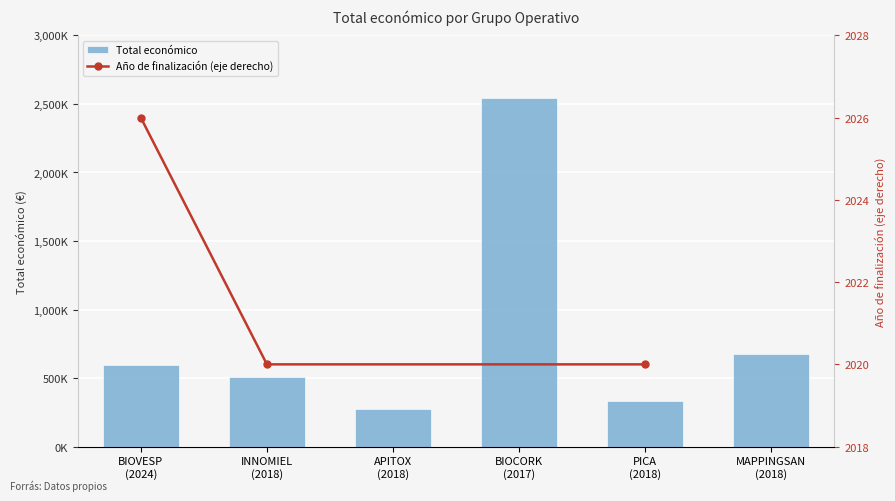

What is the label of the 5th bar from the left?

PICA
(2018)